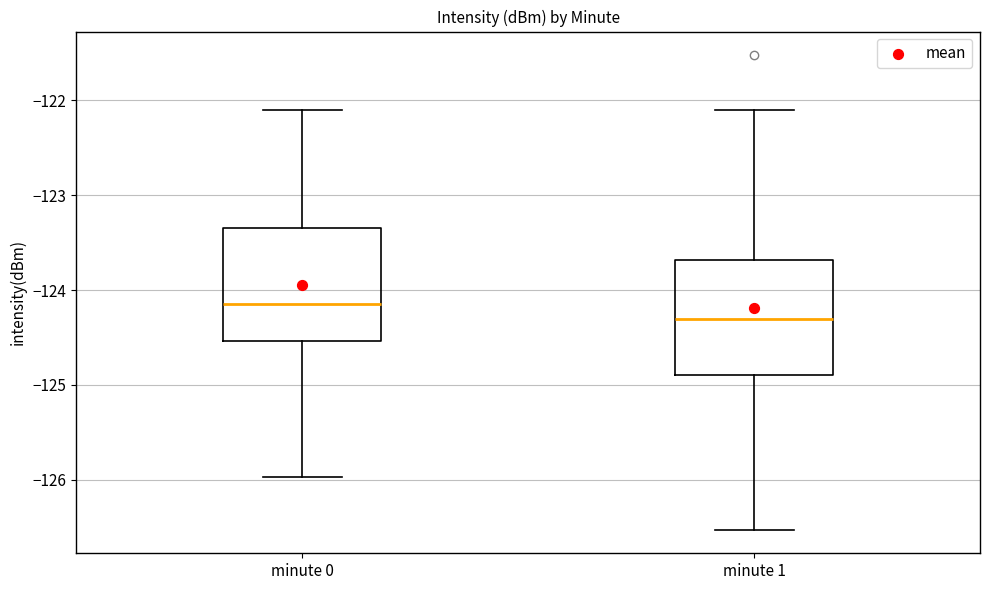

Where does the lower whisker of the box for minute 1 end on the y-axis? The values are not printed on the chart, so give them approximately, as read against the axis.

-126.5